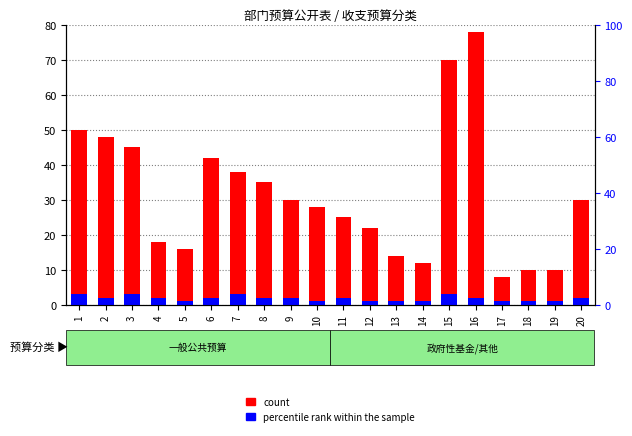

List the series in order of their peak value, highest first.

count, percentile rank within the sample